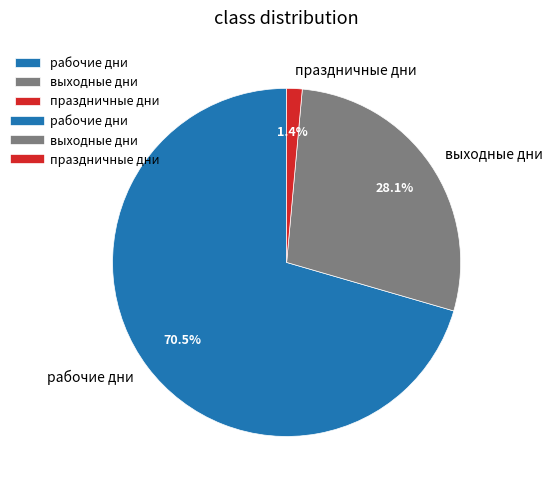

To the nearest percent, what is the difference between the largest and smallest slice percentages?

69%